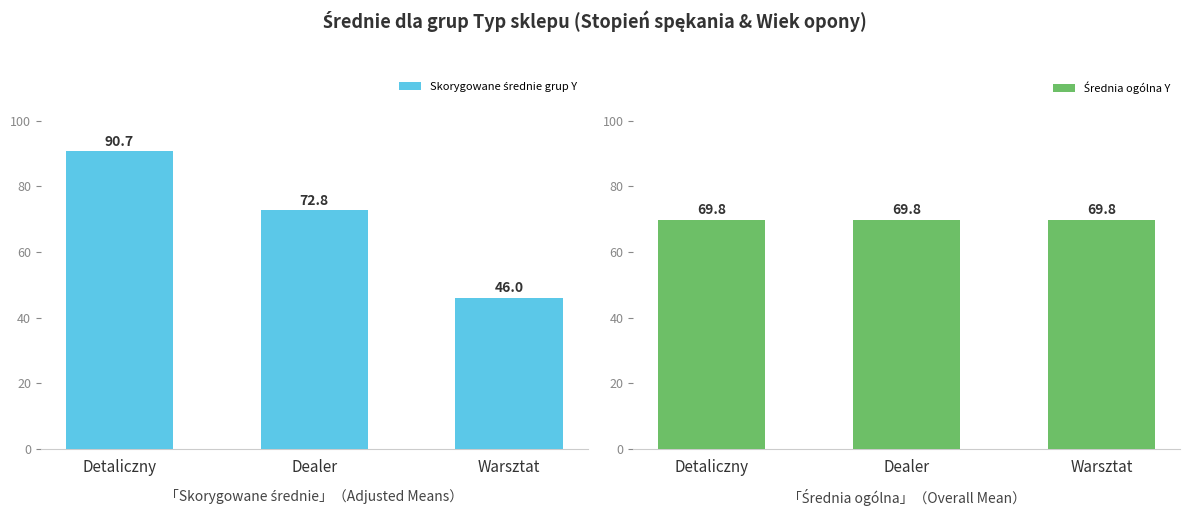

What are all the series names shown in the legend?

Skorygowane średnie grup Y, Średnia ogólna Y